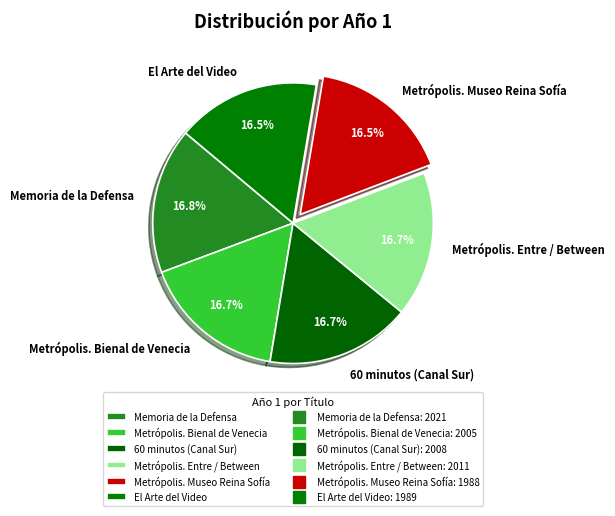

Approximately how many times larger is the value at Metrópolis. Museo Reina Sofía compared to Metrópolis. Entre / Between?

1.0